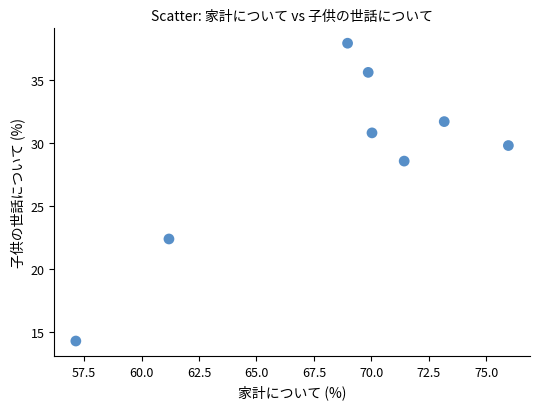

What is the range of X values (max minus min)?

18.8